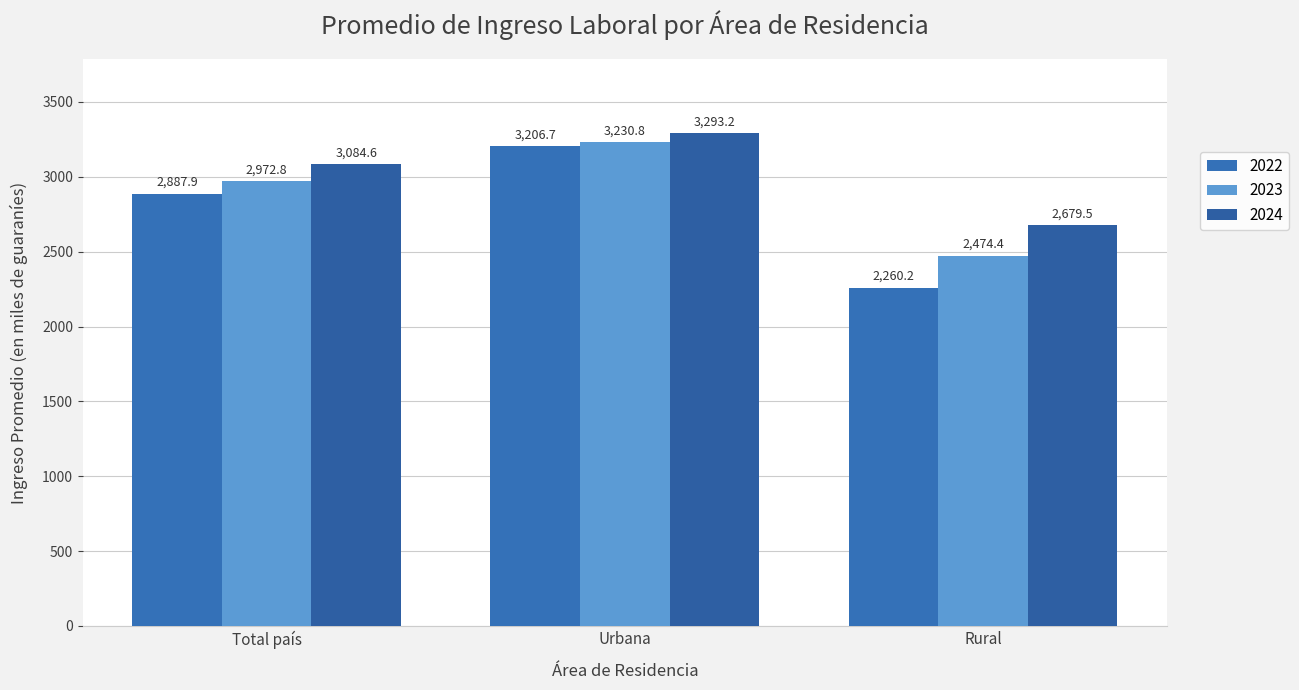

At which category is the sum across all series the highest?

Urbana